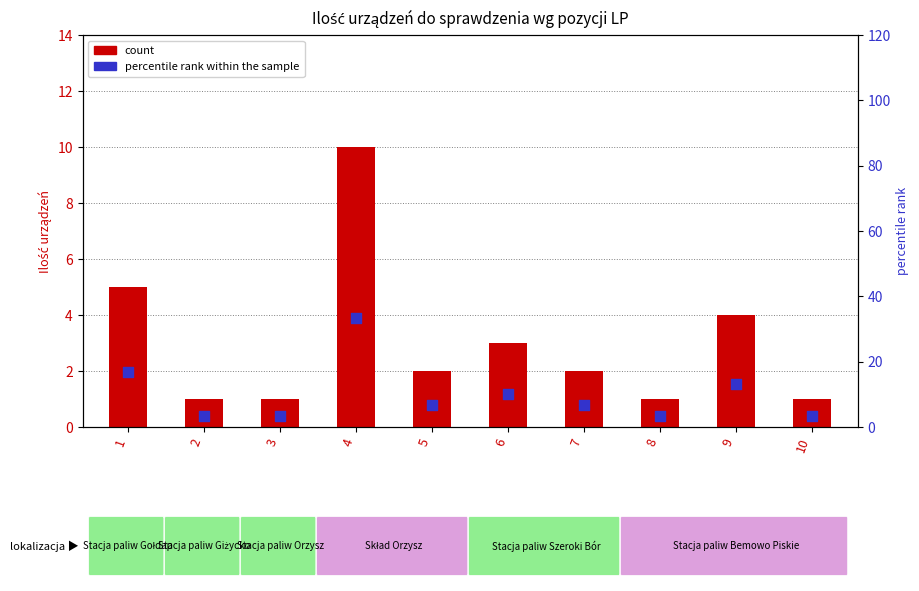

Which series has the largest total across all categories?

percentile rank within the sample